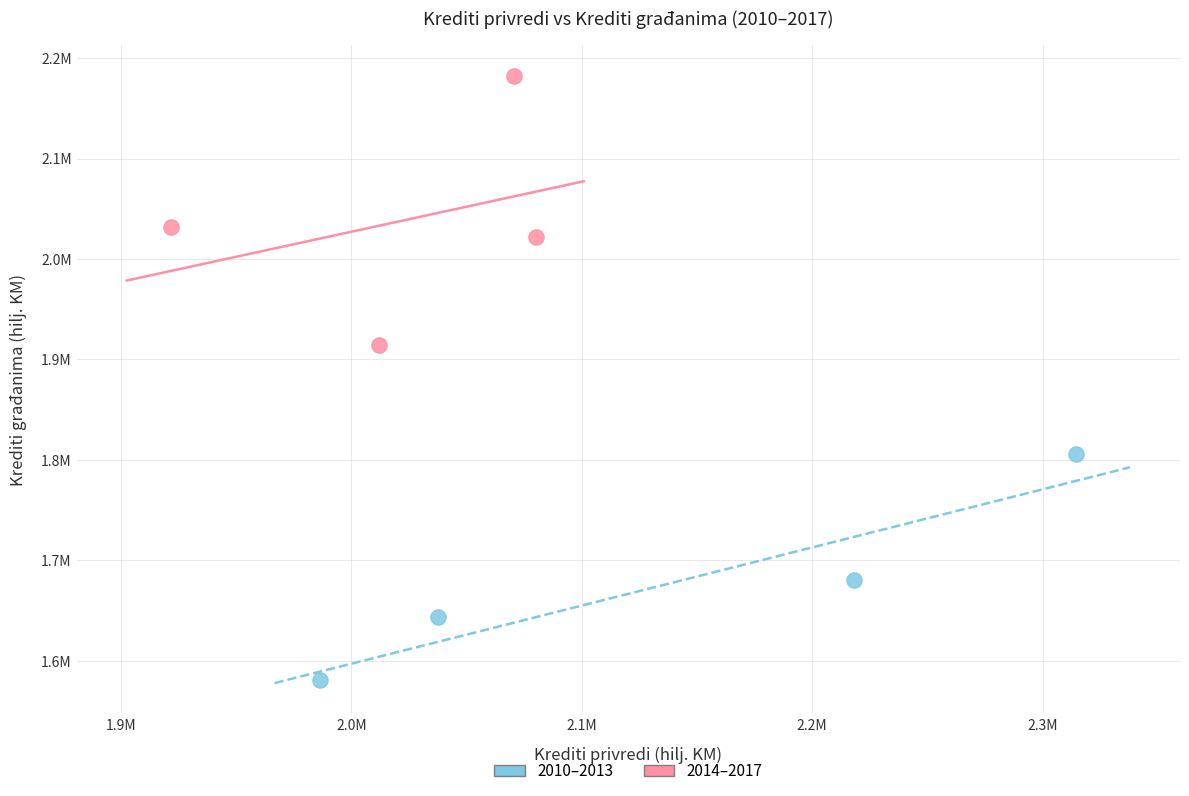

What are all the series names shown in the legend?

2010–2013, 2014–2017